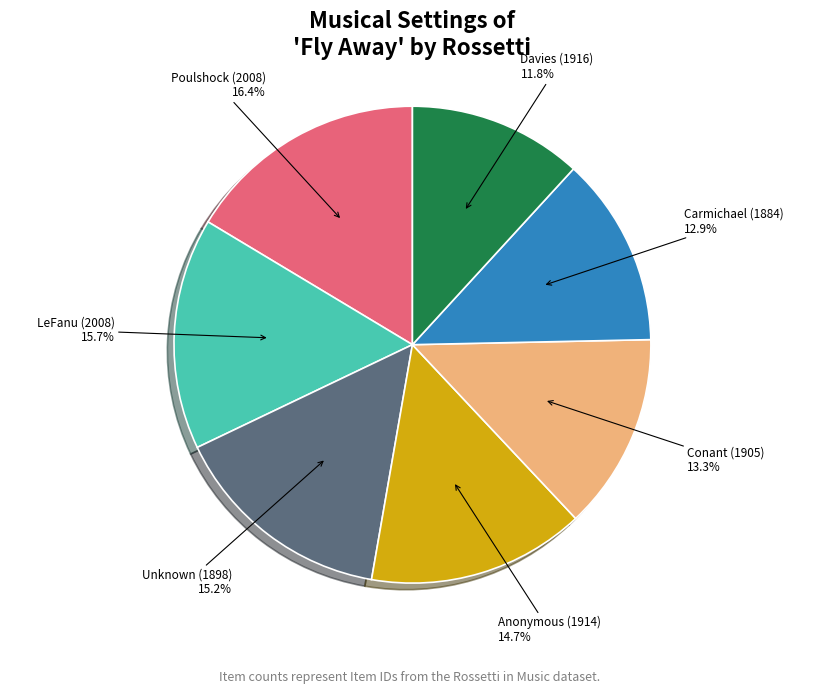

How many segments does this pie chart have?

7